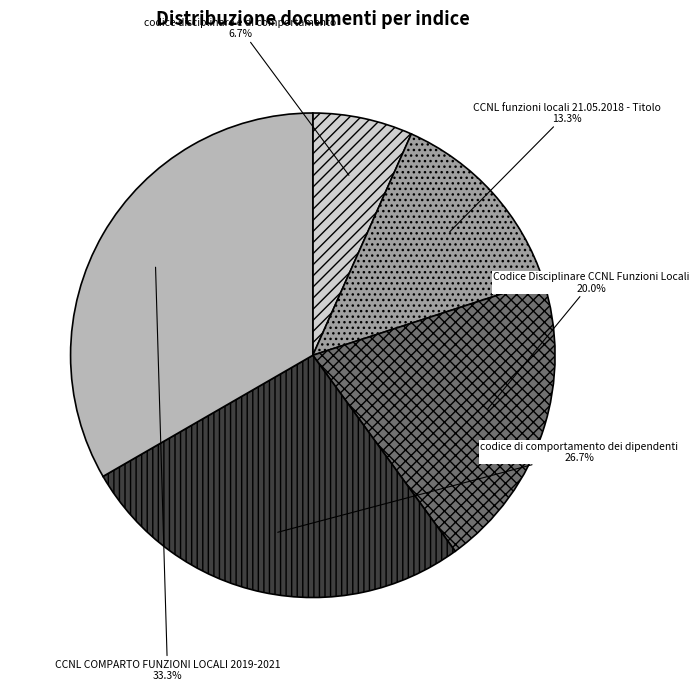

Is there a majority slice in this chart?

No